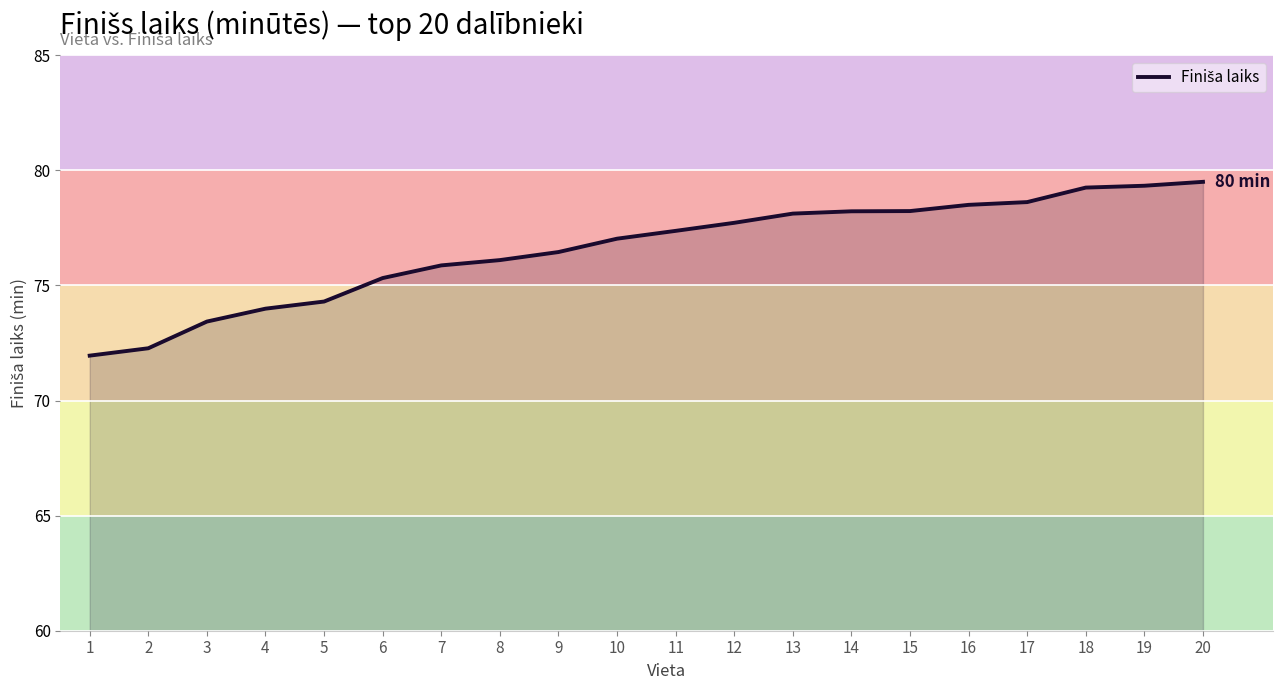

Which has a higher value, 7 or 11?

11